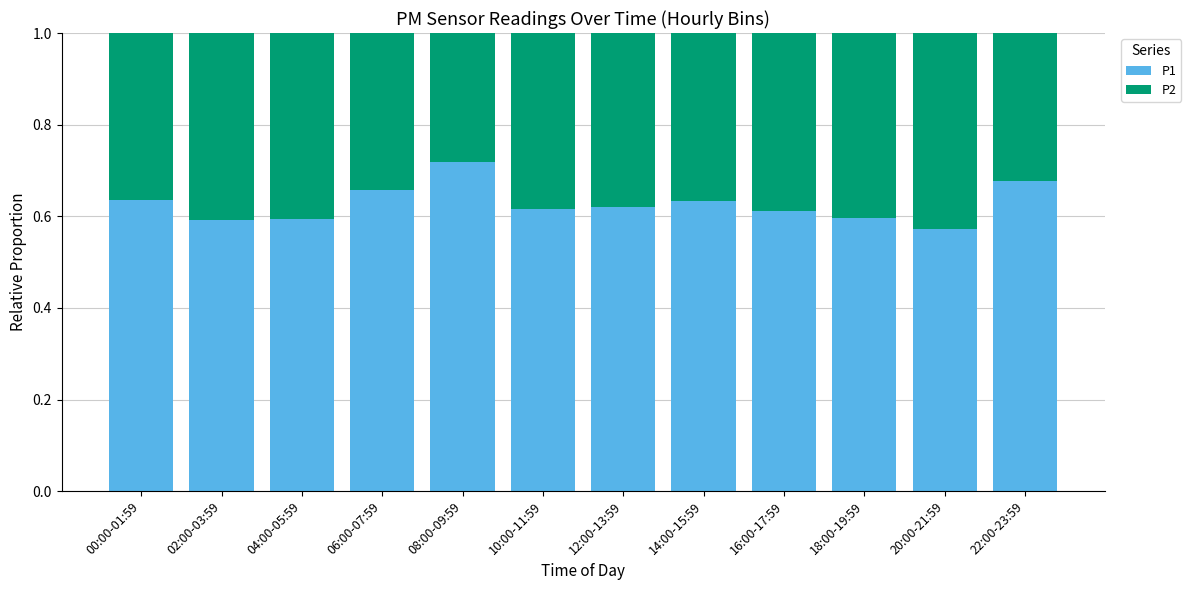

At which label does P1 reach its minimum?

20:00-21:59